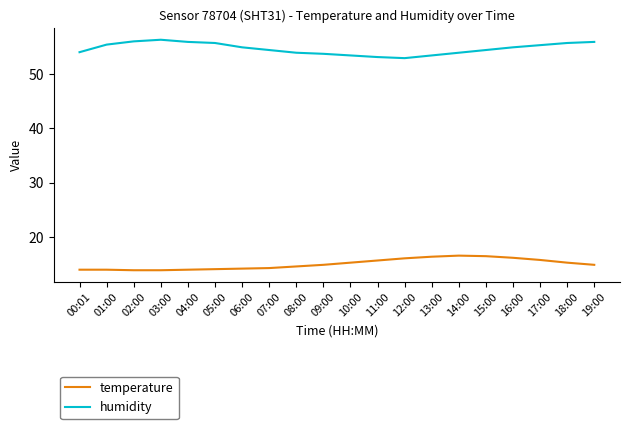

How many categories are shown in the chart?

20